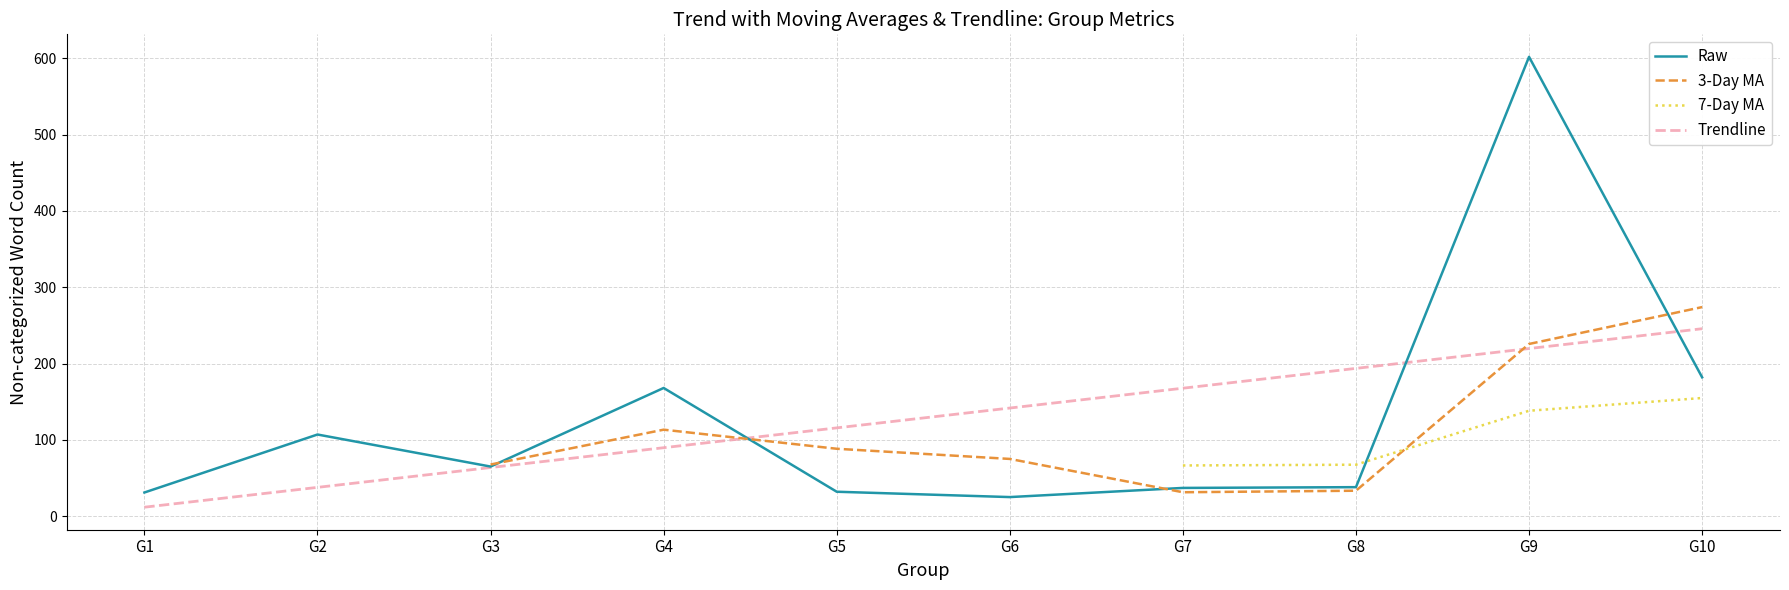

Rank the categories by Trendline value from highest to lowest.

G10, G9, G8, G7, G6, G5, G4, G3, G2, G1